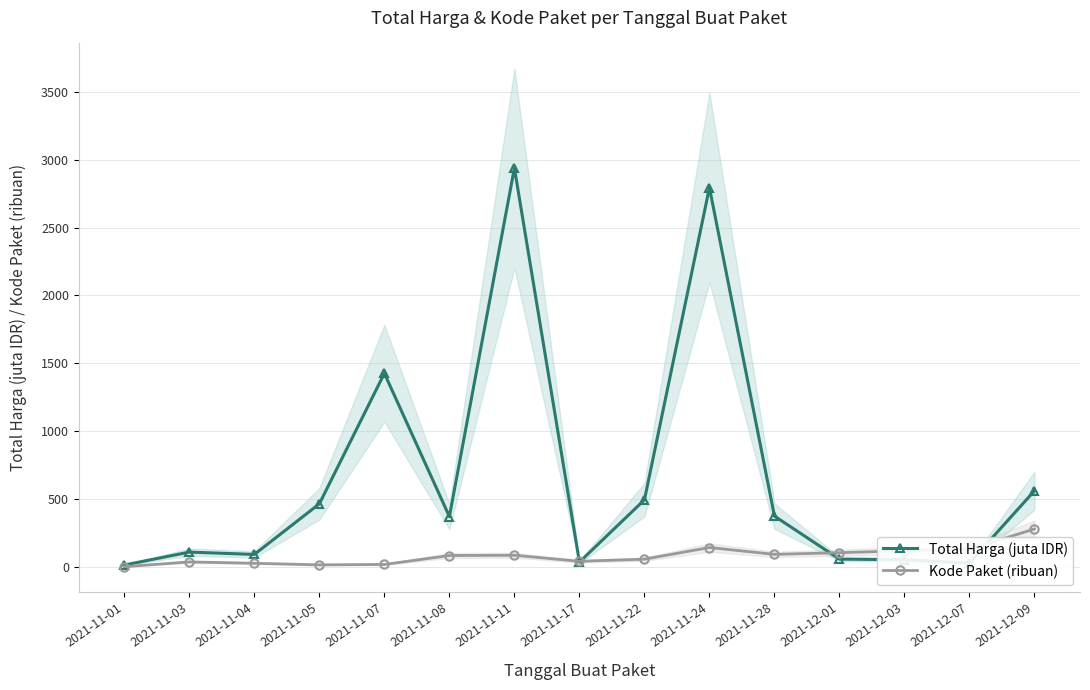

Where does the Kode Paket (ribuan) series first go above 82?

2021-11-08